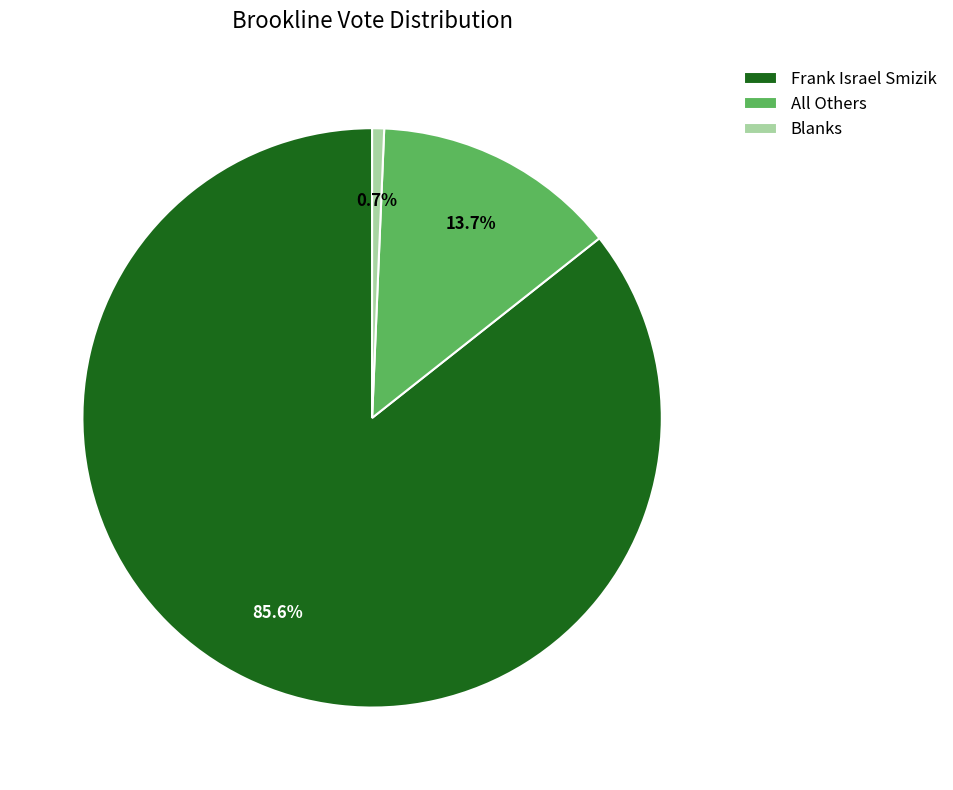

To the nearest percent, what is the average slice percentage?

33%